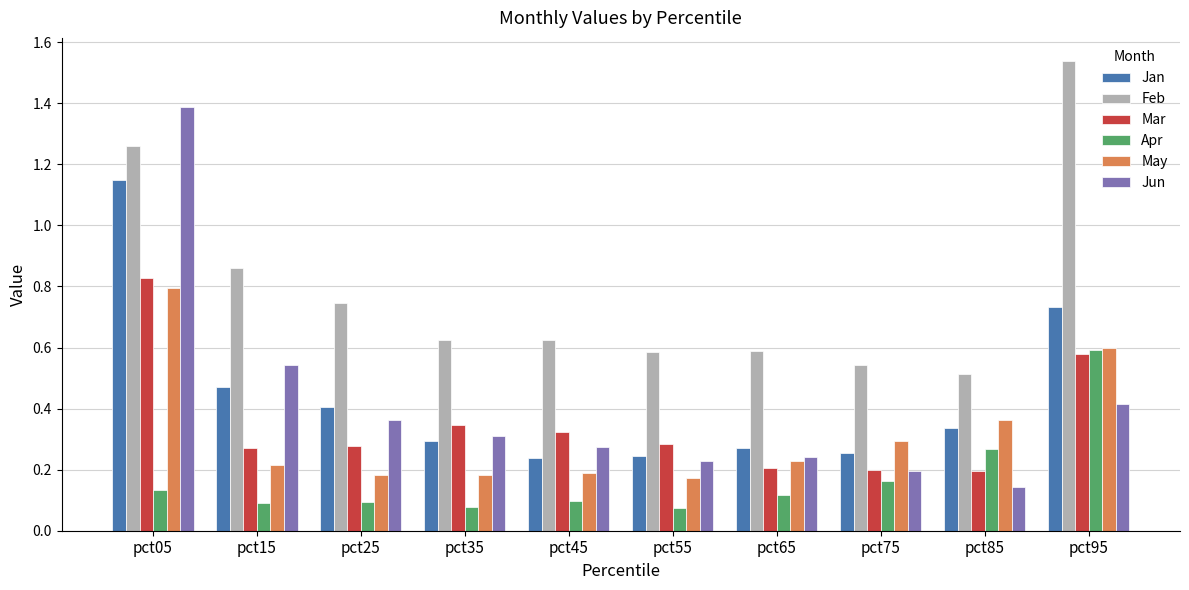

Are the bars horizontal?

No